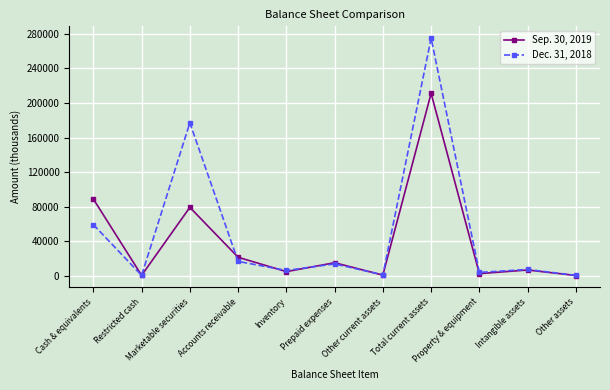

Which series has the largest range (max minus min)?

Dec. 31, 2018